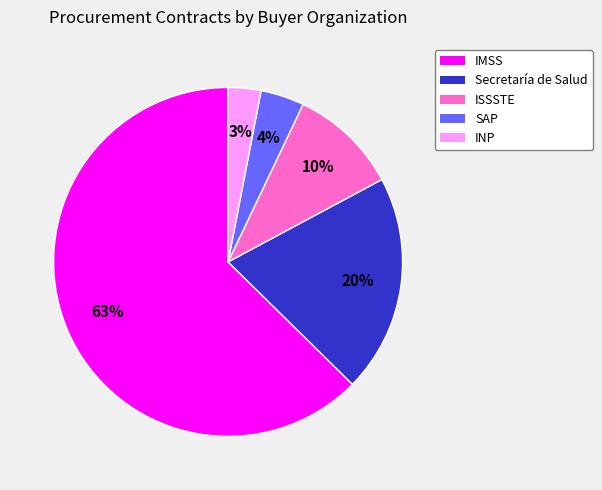

Do INP and SAP together represent more than half of the pie?

No